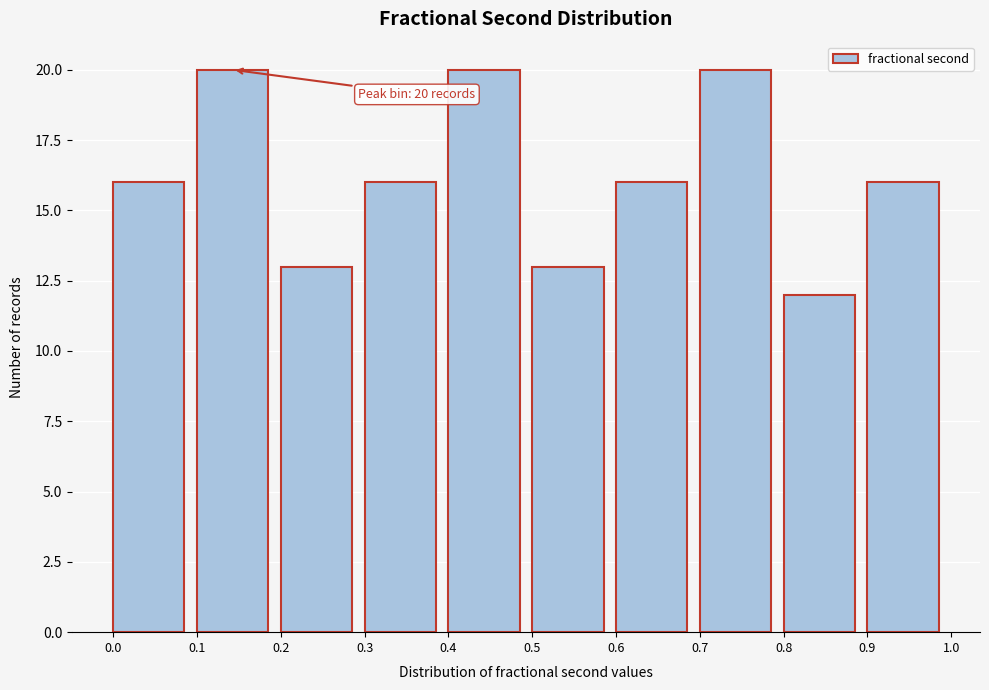

Reading left to right, transcribe all the data shown in this chart.

16	20	13	16	20	13	16	20	12	16